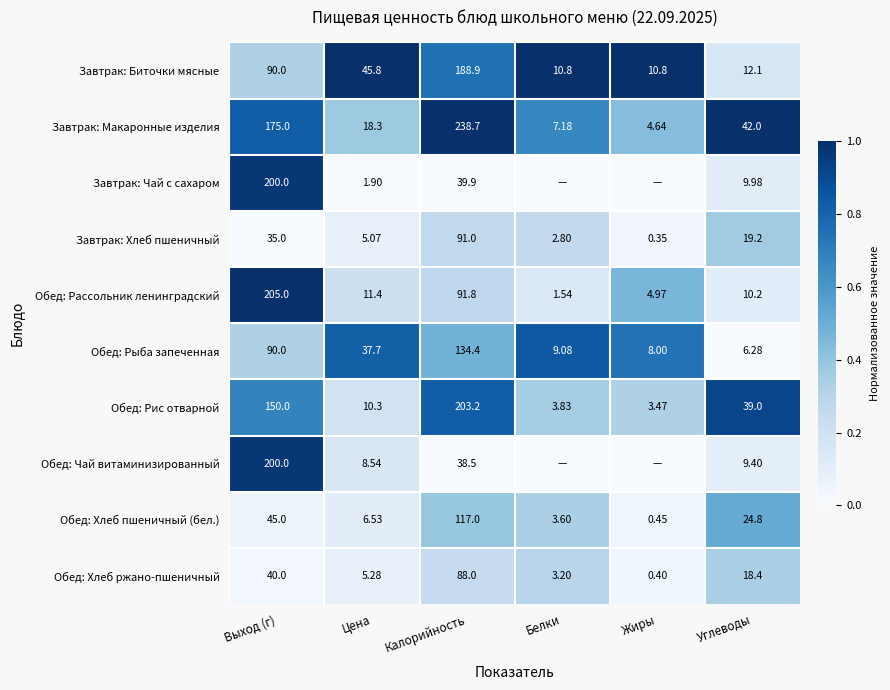

The Завтрак: Хлеб пшеничный series shows 0.1 at Цена. True or false?

False